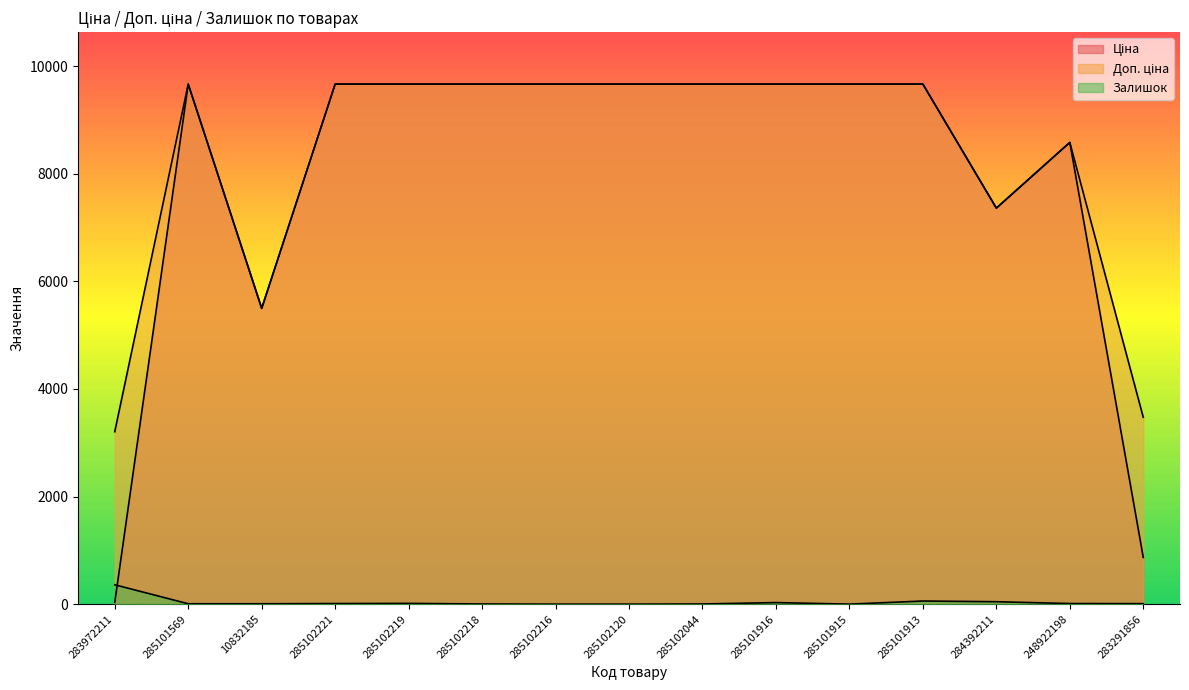

What is the difference between the maximum and second lowest values in the Залишок series?

360.0